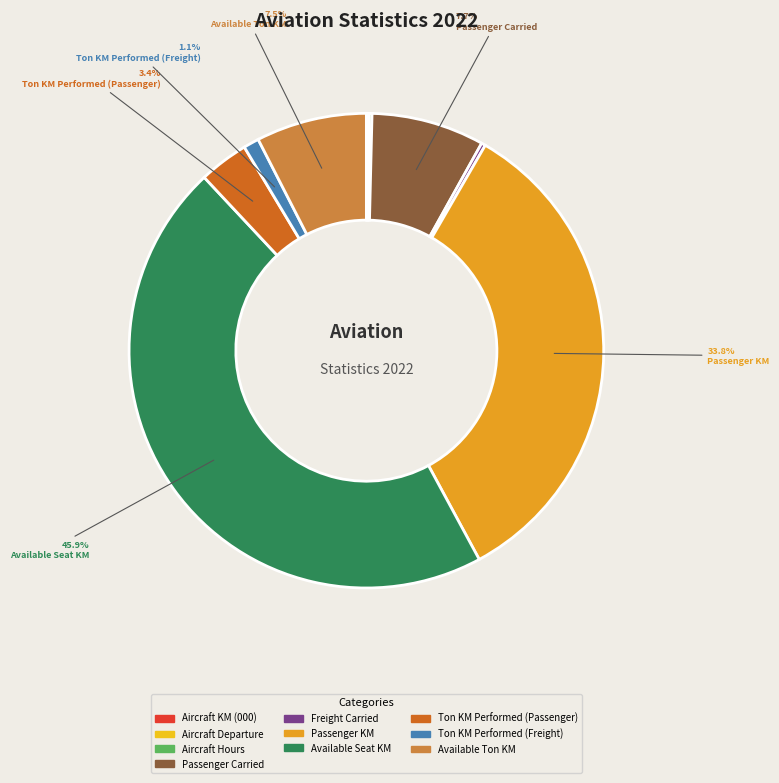

To the nearest percent, what is the combined percentage of Ton KM Performed (Freight) and Passenger KM?

35%